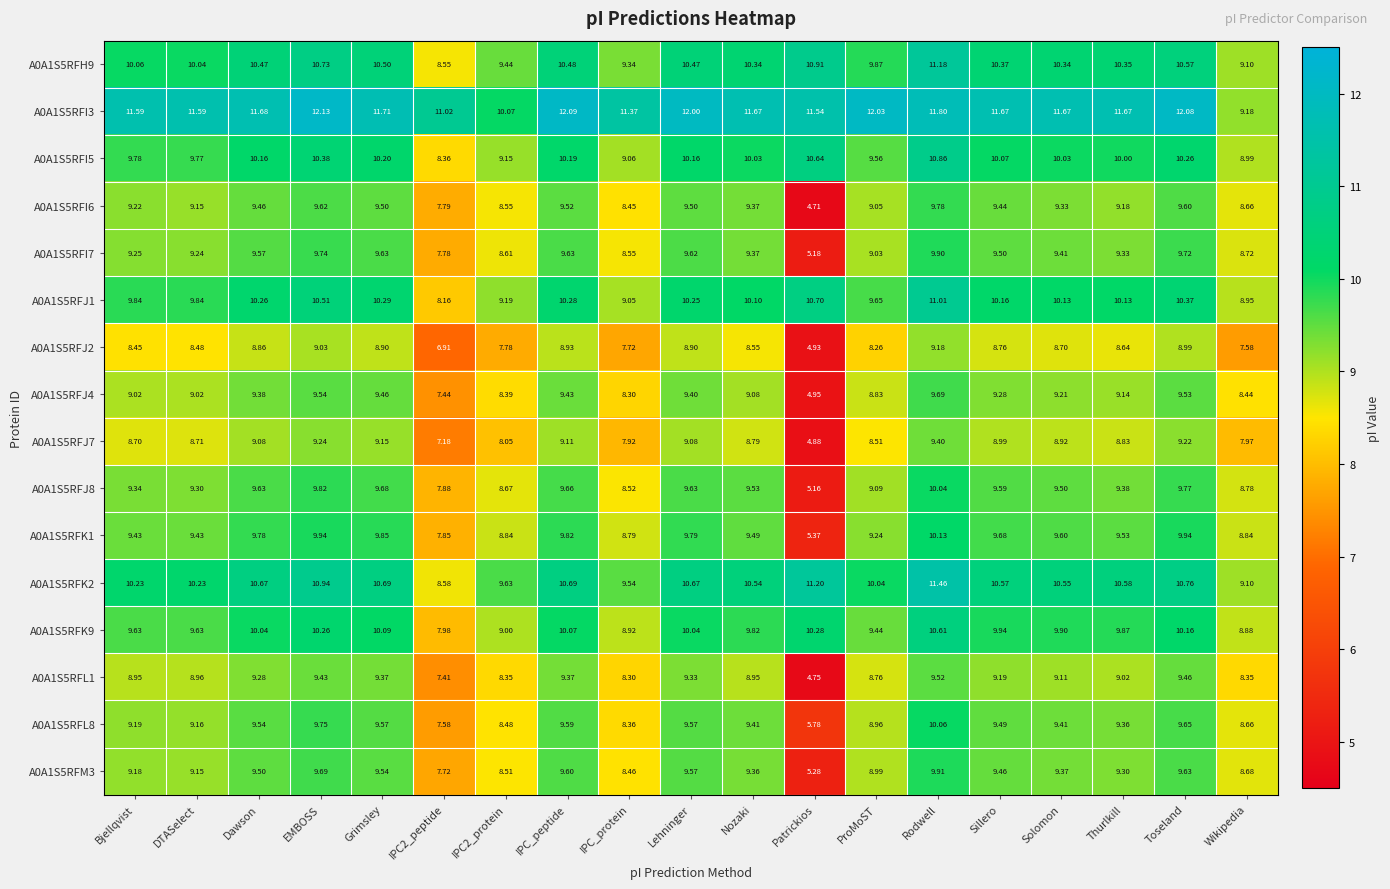

At which category is the sum across all series the highest?

Rodwell